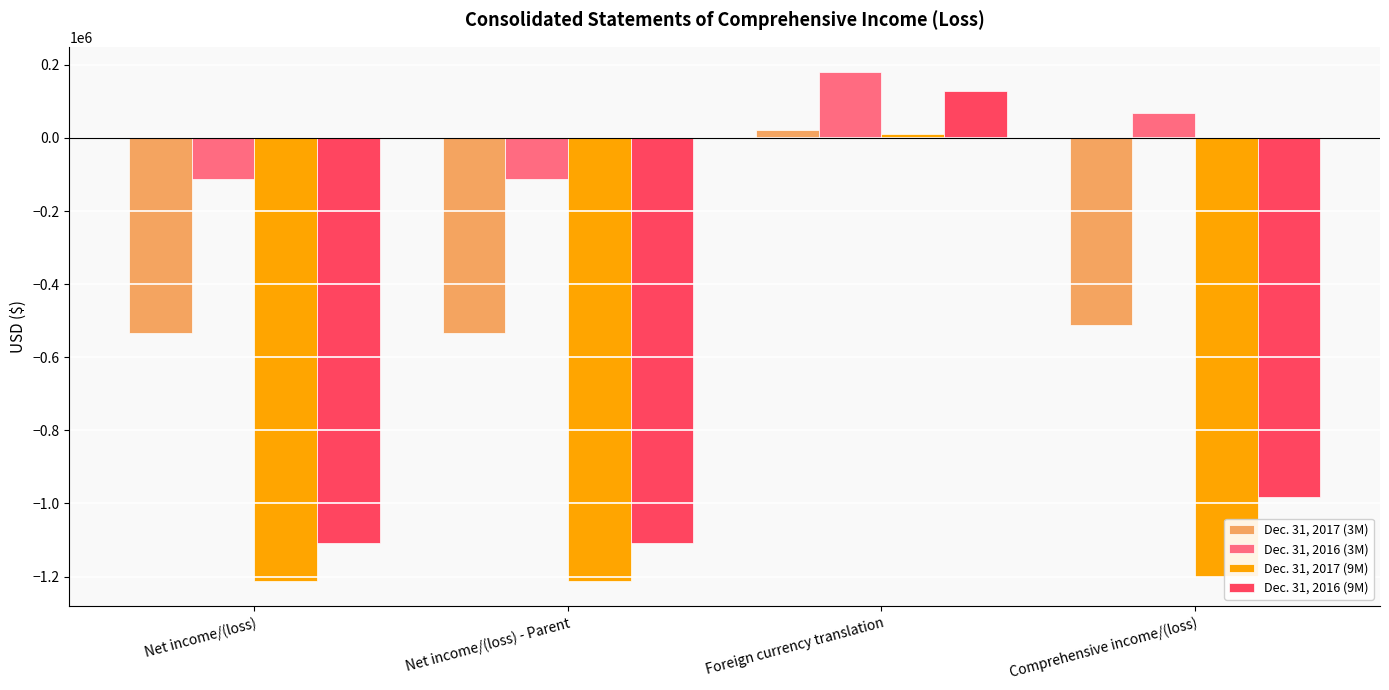

What is the sum of the Dec. 31, 2016 (3M) values at Net income/(loss) and Net income/(loss) - Parent?

-223122